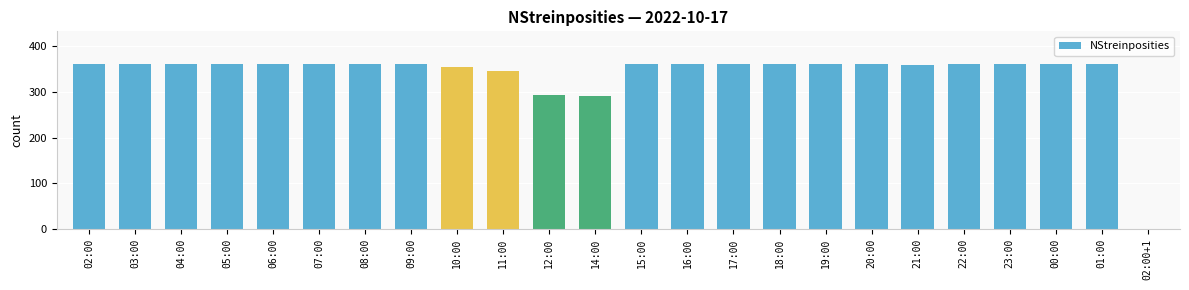

Are the bars horizontal?

No